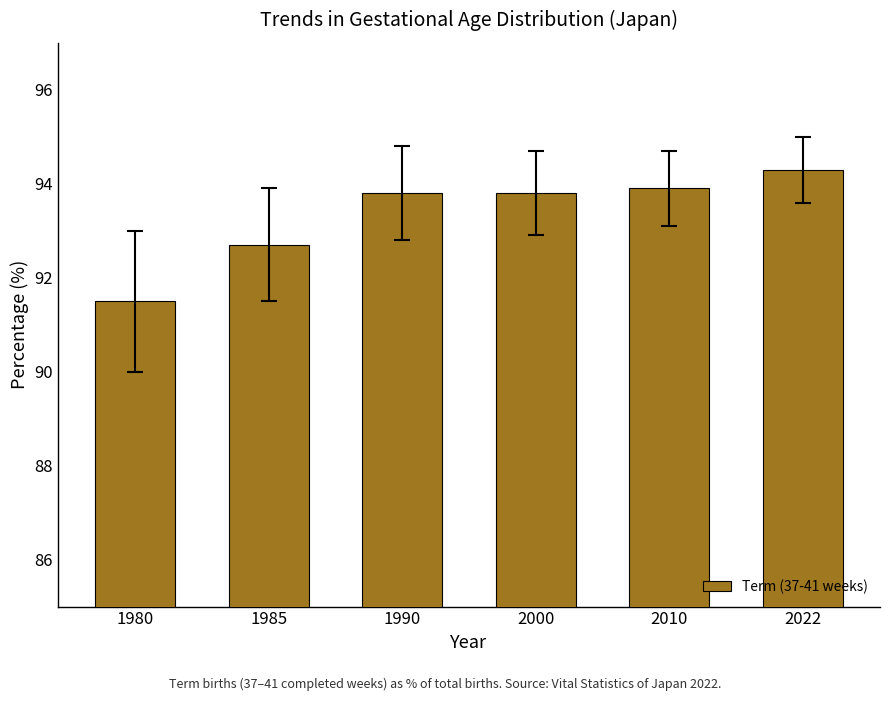

Read the value at 1980.

91.5